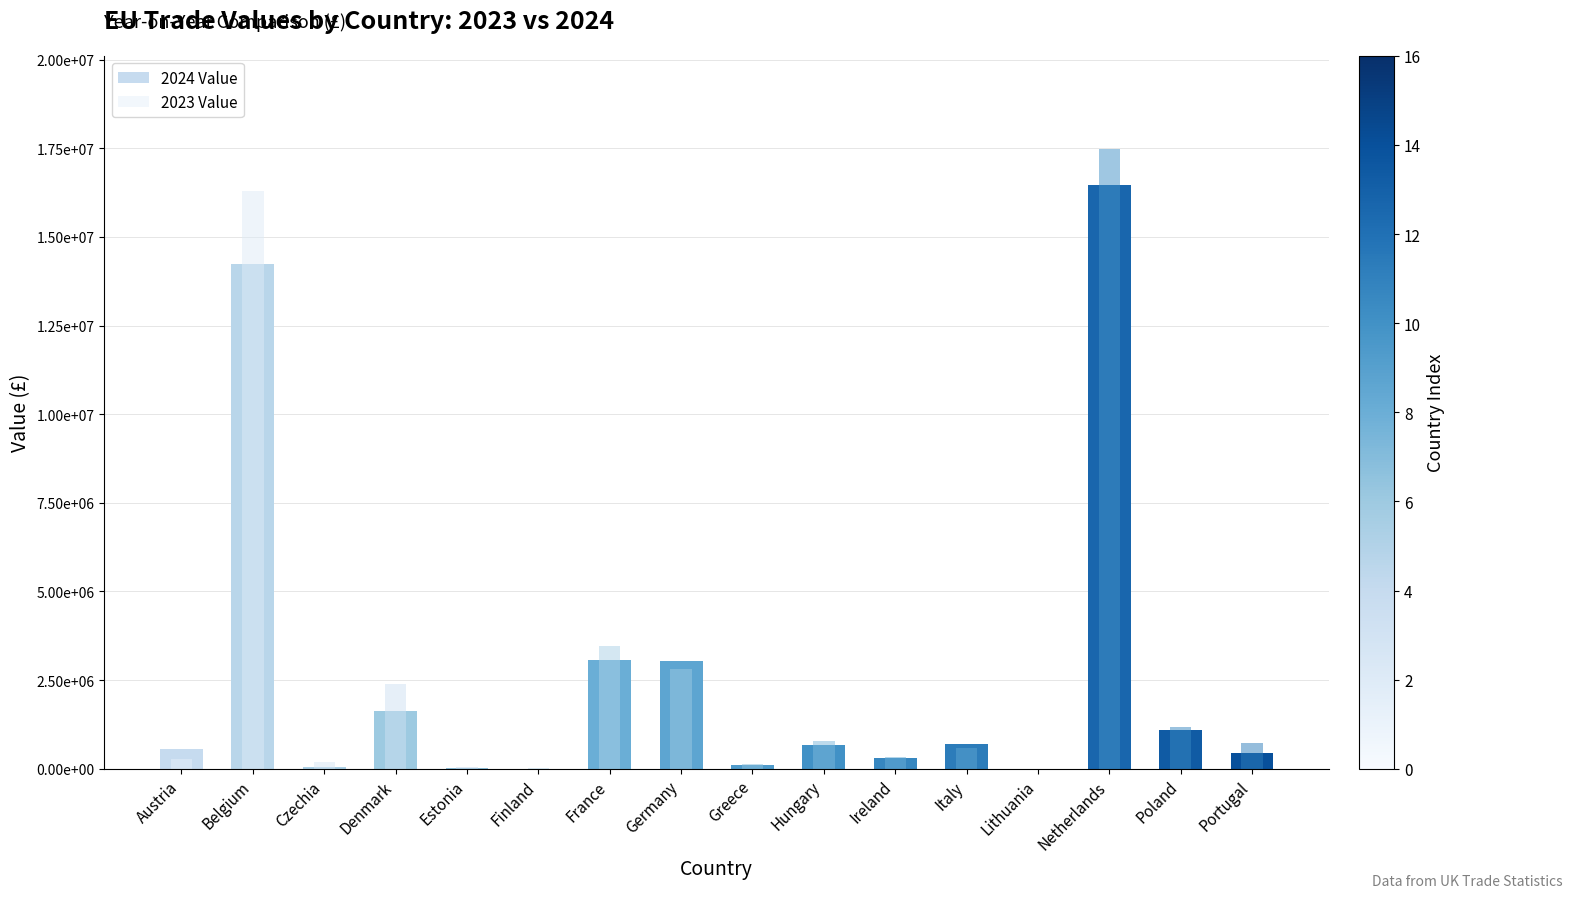

How many values in the 2023 Value series are below 729886?

8